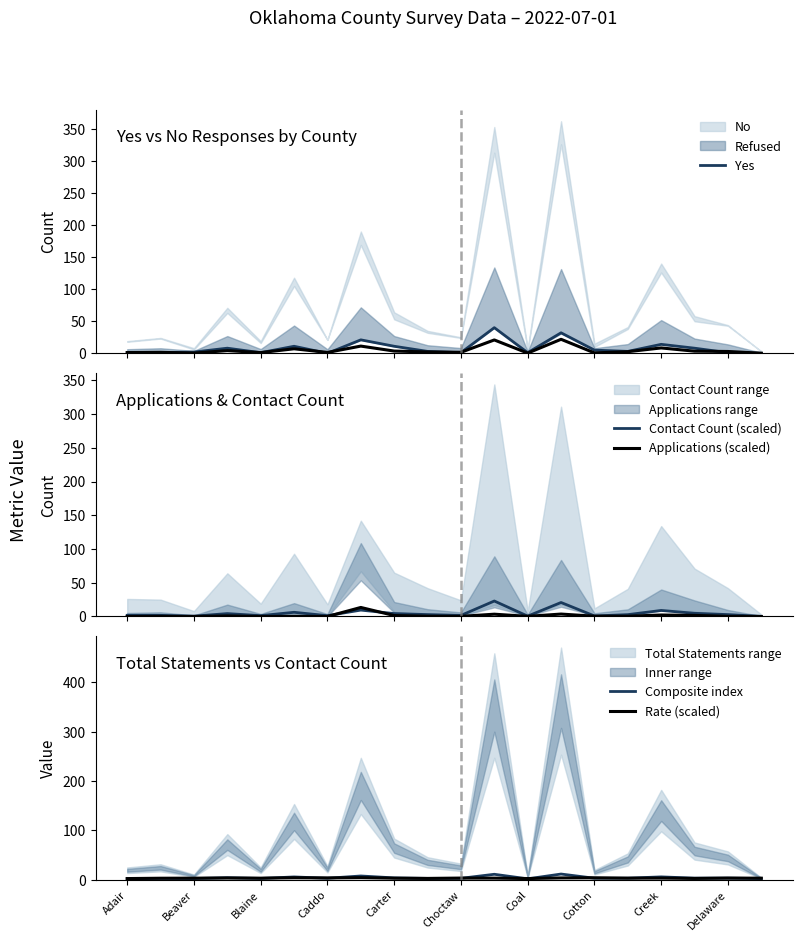

Which series changed the most between 17 and 19?

Yes